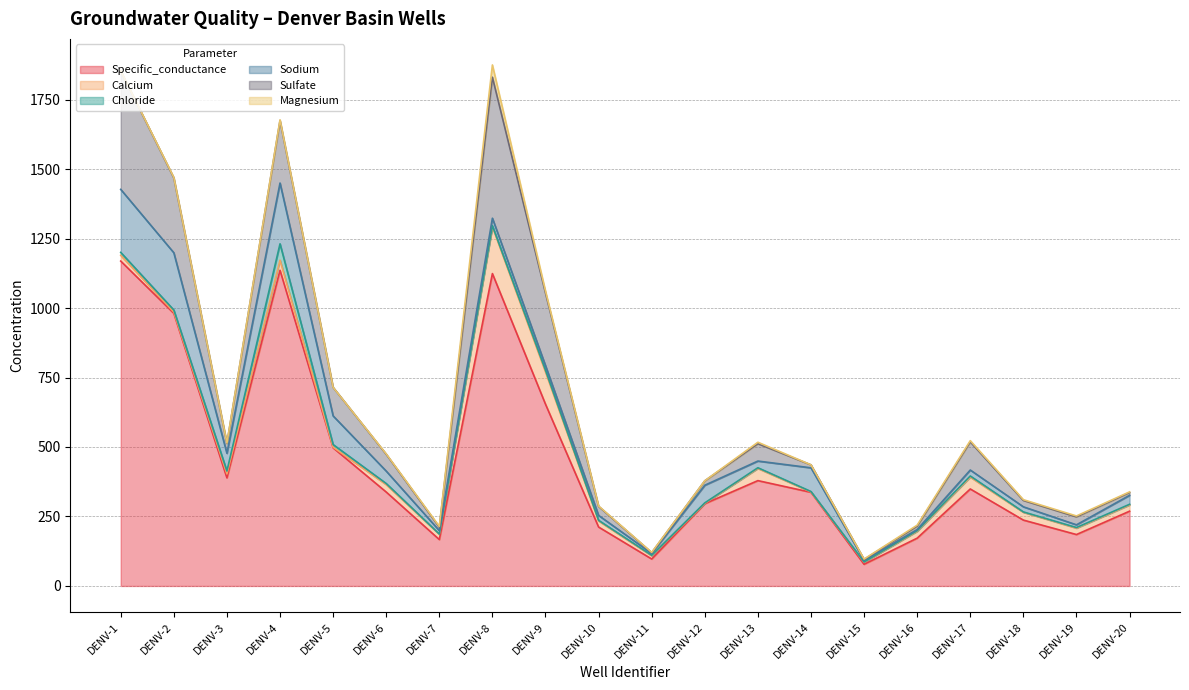

Is it true that Sulfate equals 3.9 at DENV-20?

False